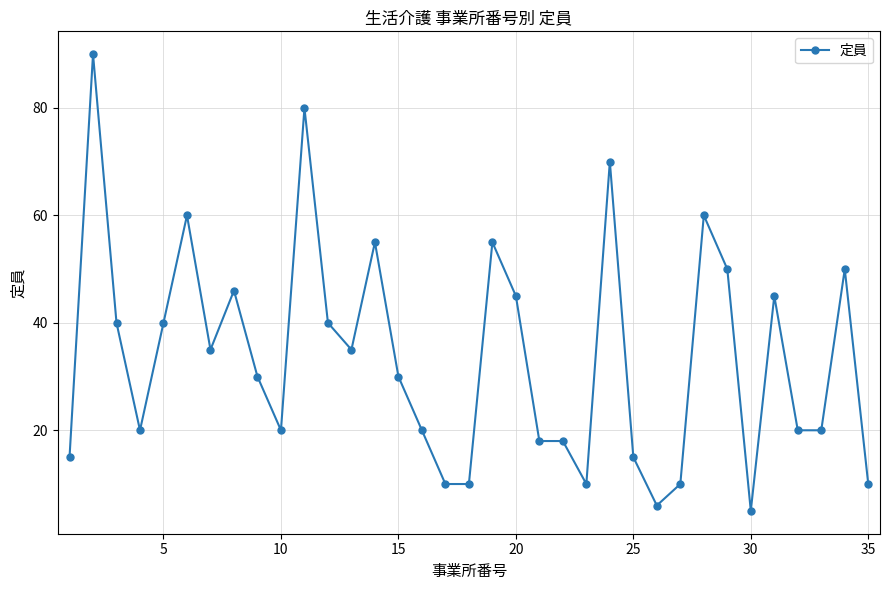

What is the greatest value displayed?

90